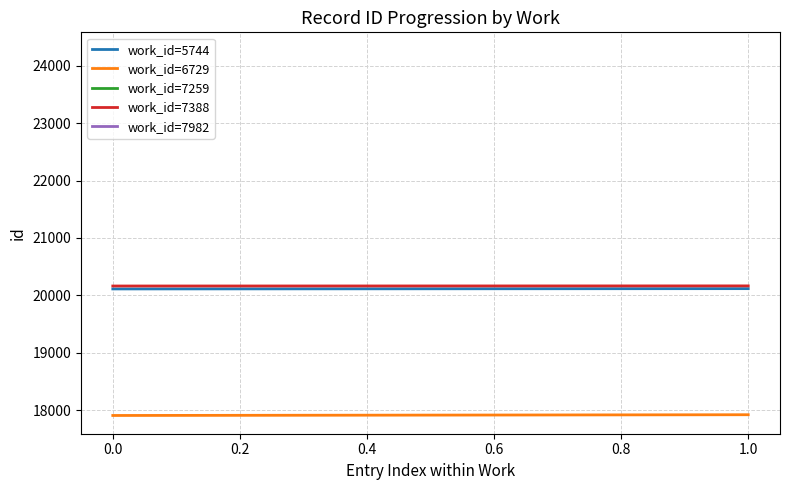

Is this an area chart (filled region under the line)?

No